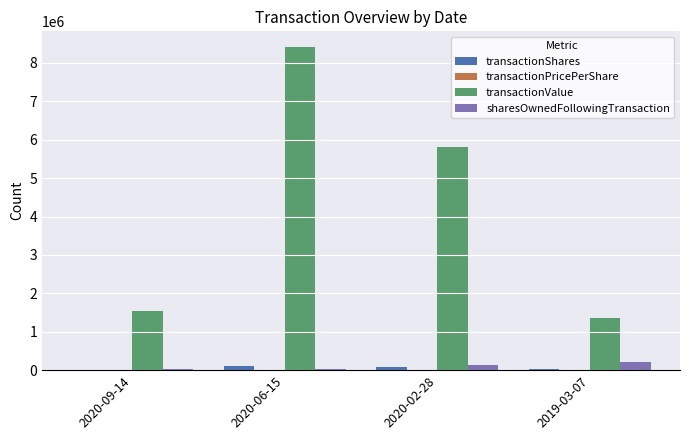

Does the chart contain stacked bars?

No